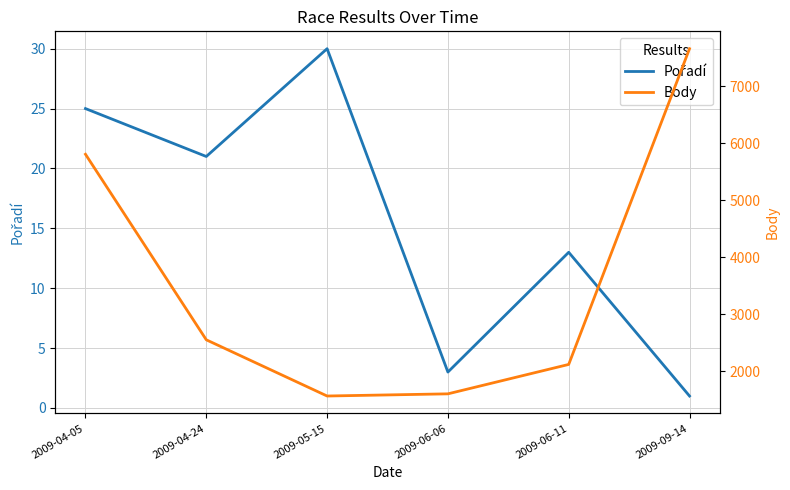

What is the difference between the second highest and minimum values in the Body series?

4241